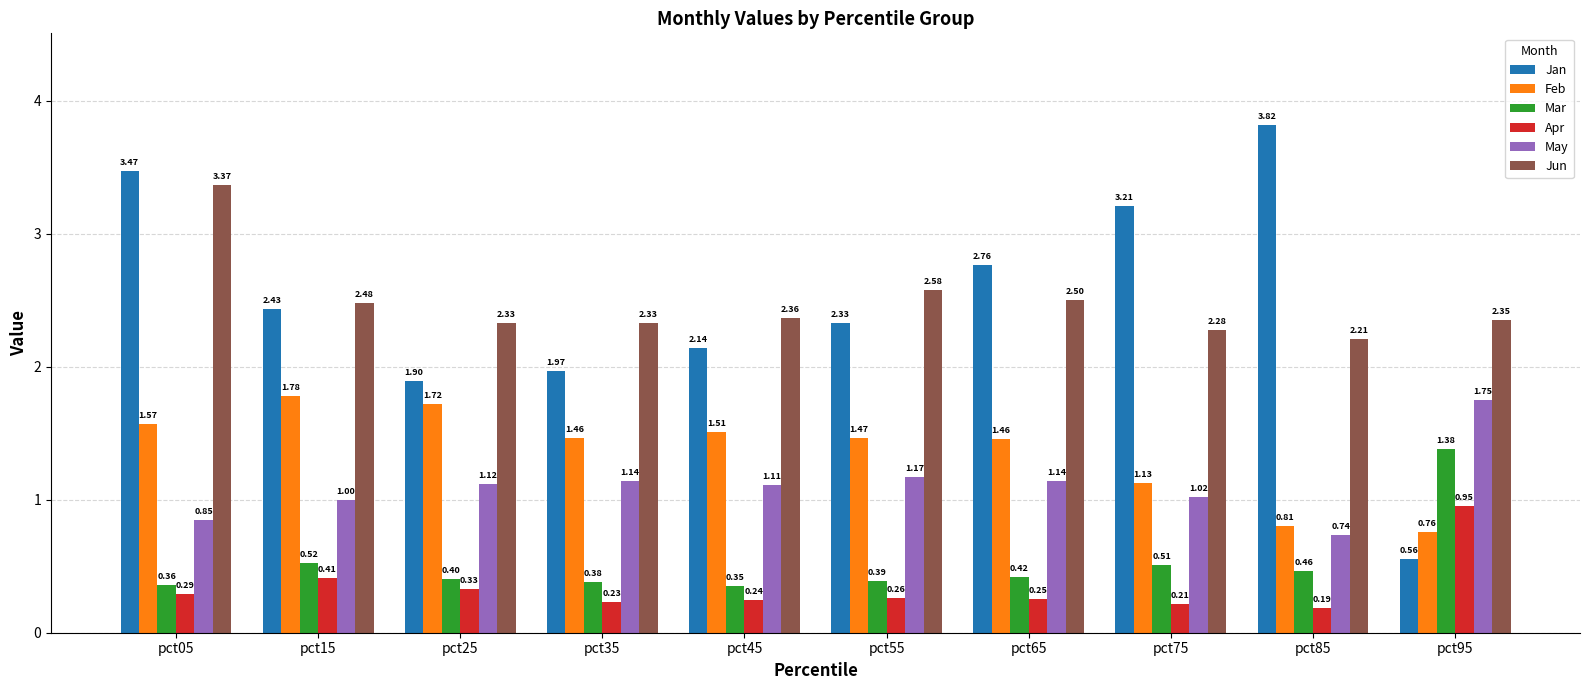

Rank the series by their maximum value, from lowest to highest.

Apr, Mar, May, Feb, Jun, Jan